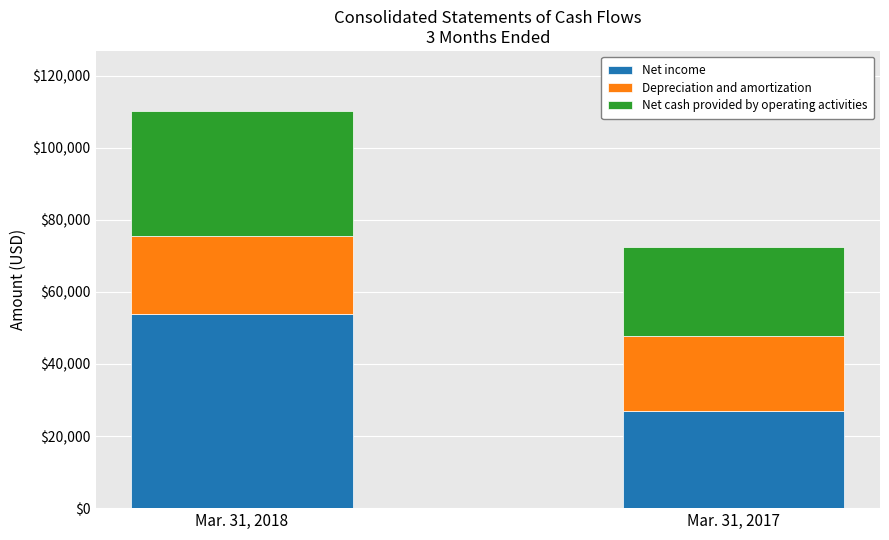

Does the chart contain stacked bars?

Yes